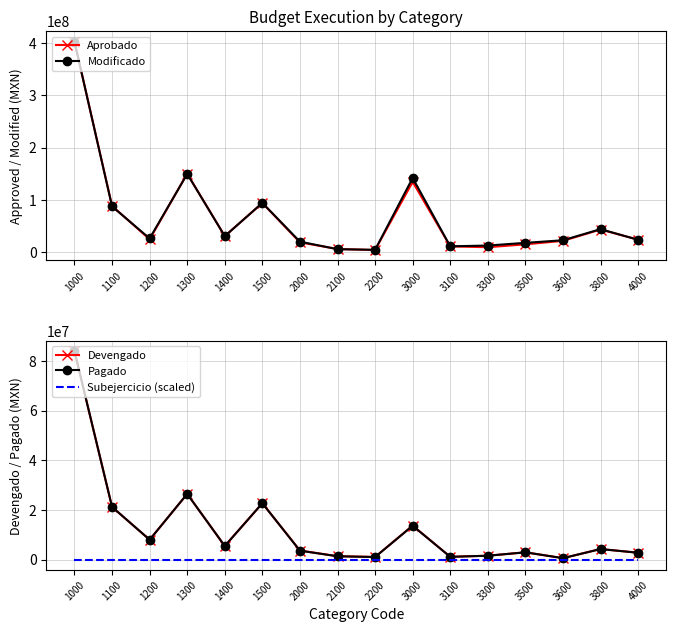

Which has a higher value, 1500 or 3600?

1500